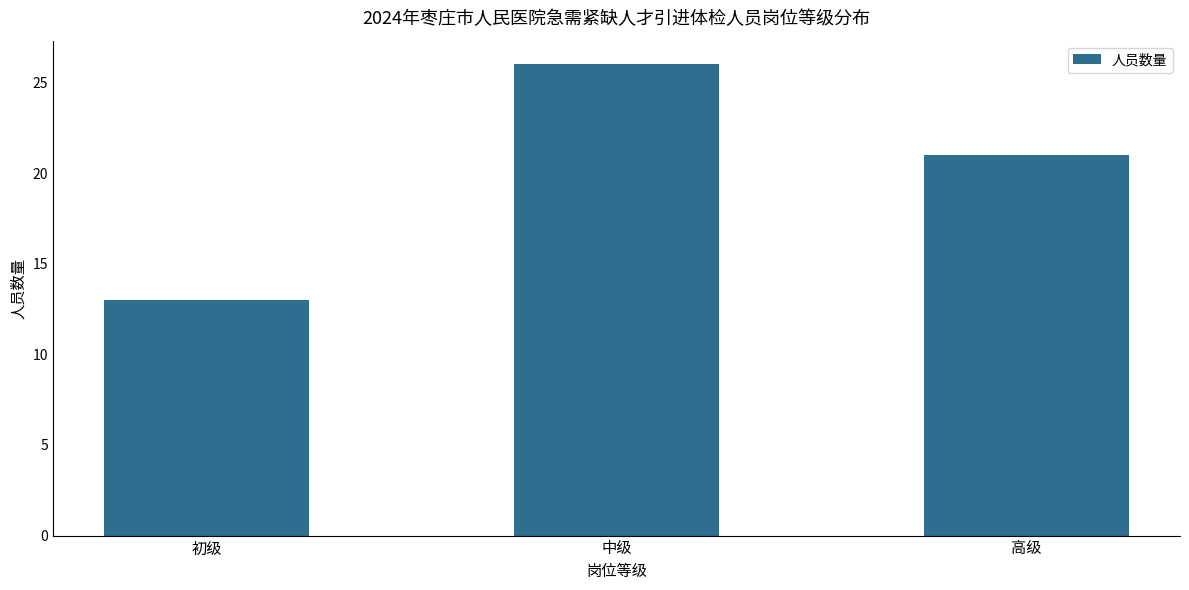

At which label does the data first exceed 21?

中级